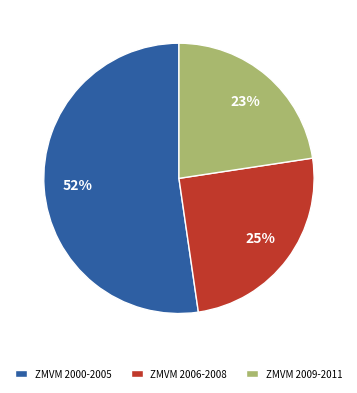

What percentage is the ZMVM 2000-2005 slice, to the nearest percent?

52%